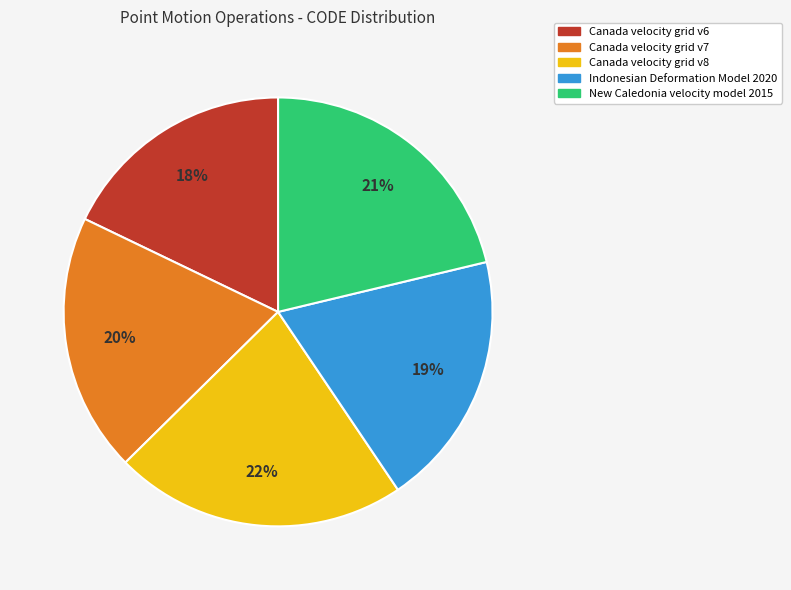

How many segments does this pie chart have?

5